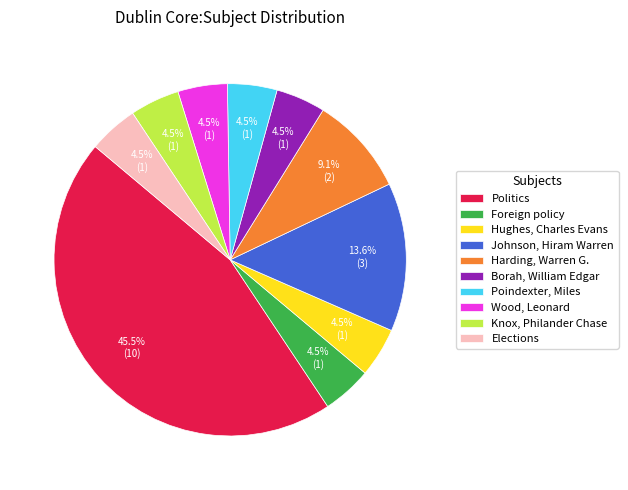

To the nearest percent, what is the combined percentage of Politics and Johnson, Hiram Warren?

59%